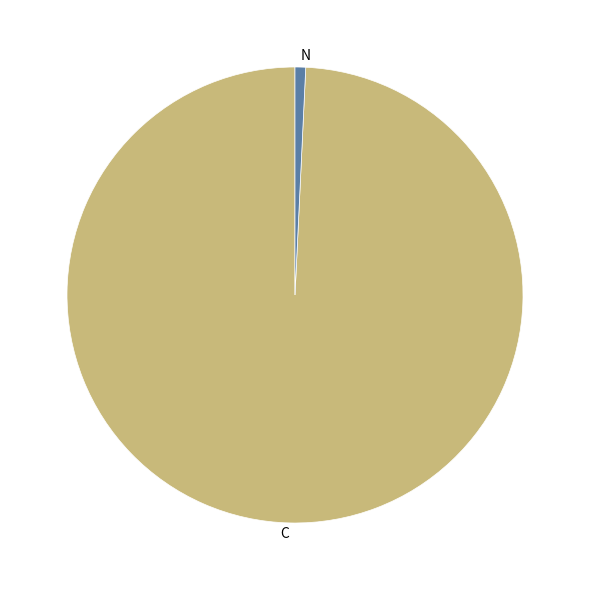

True or false: C accounts for 22% of the total.

False